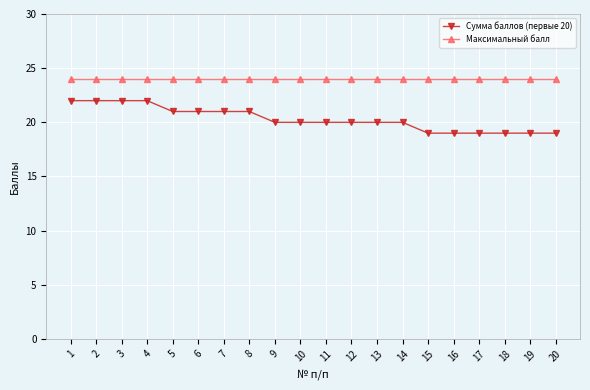

What is the maximum value shown in the chart?

24